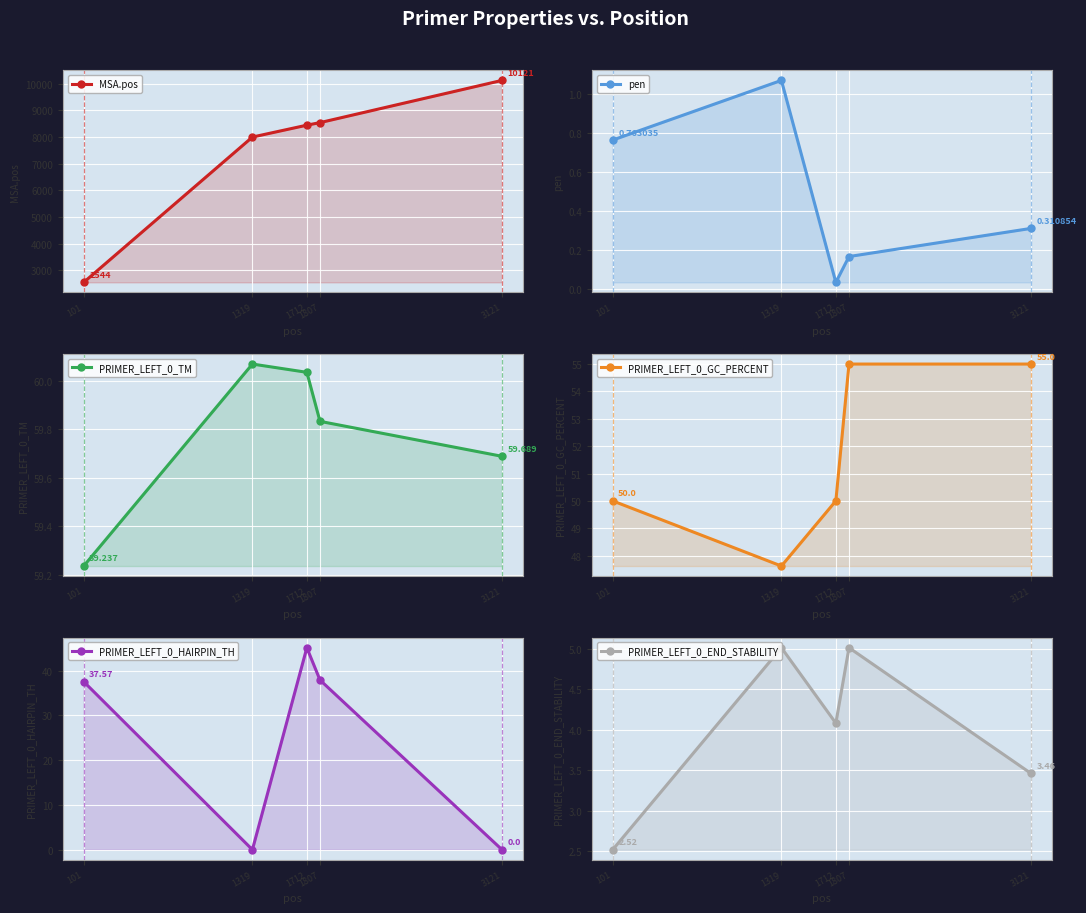

Reading right to left, list all the values displayed in this chart.

MSA.pos: 3121=10121.0	1807=8537.0	1712=8441.0	1319=7995.0	101=2544.0
pen: 3121=0.3	1807=0.2	1712=0.0	1319=1.1	101=0.8
PRIMER_LEFT_0_TM: 3121=59.7	1807=59.8	1712=60.0	1319=60.1	101=59.2
PRIMER_LEFT_0_GC_PERCENT: 3121=55.0	1807=55.0	1712=50.0	1319=47.6	101=50.0
PRIMER_LEFT_0_HAIRPIN_TH: 3121=0.0	1807=37.9	1712=45.1	1319=0.0	101=37.6
PRIMER_LEFT_0_END_STABILITY: 3121=3.5	1807=5.0	1712=4.1	1319=5.0	101=2.5